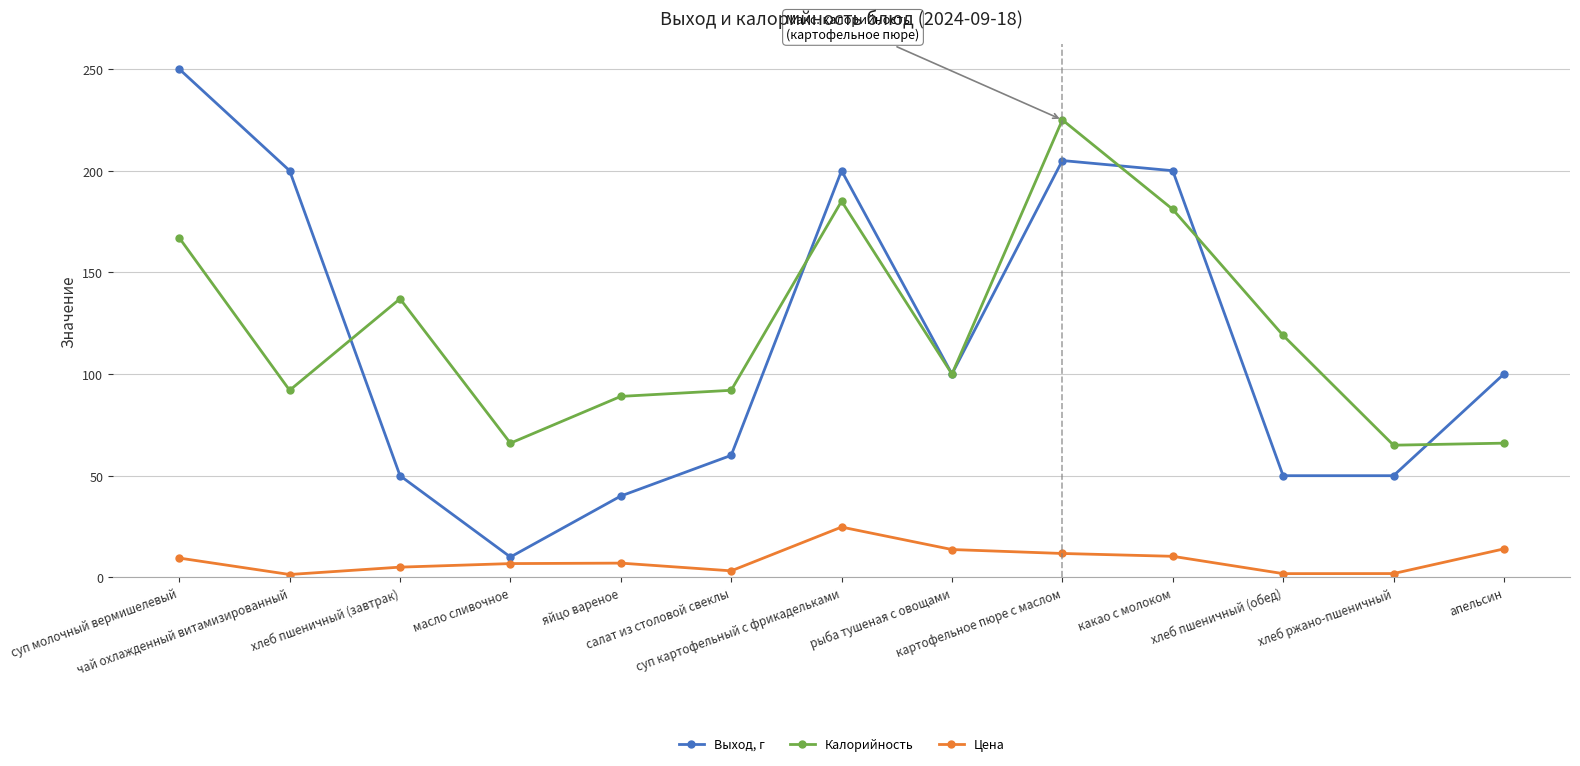

Which series has the largest range (max minus min)?

Выход, г